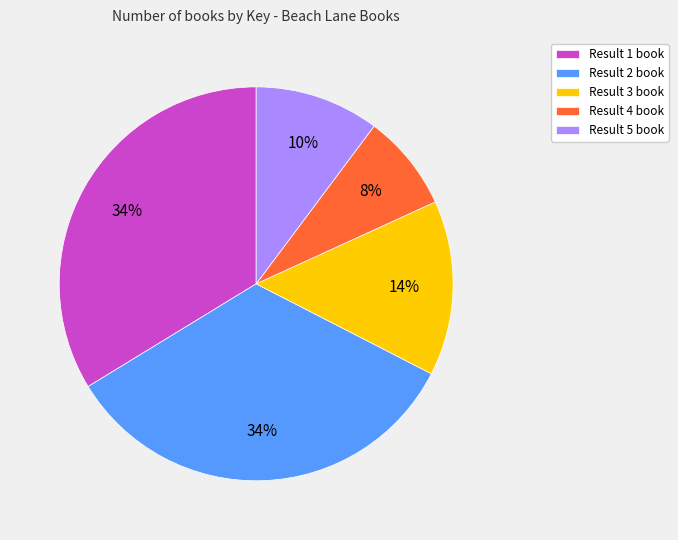

The Result 4 book slice represents 8% of the pie. True or false?

True